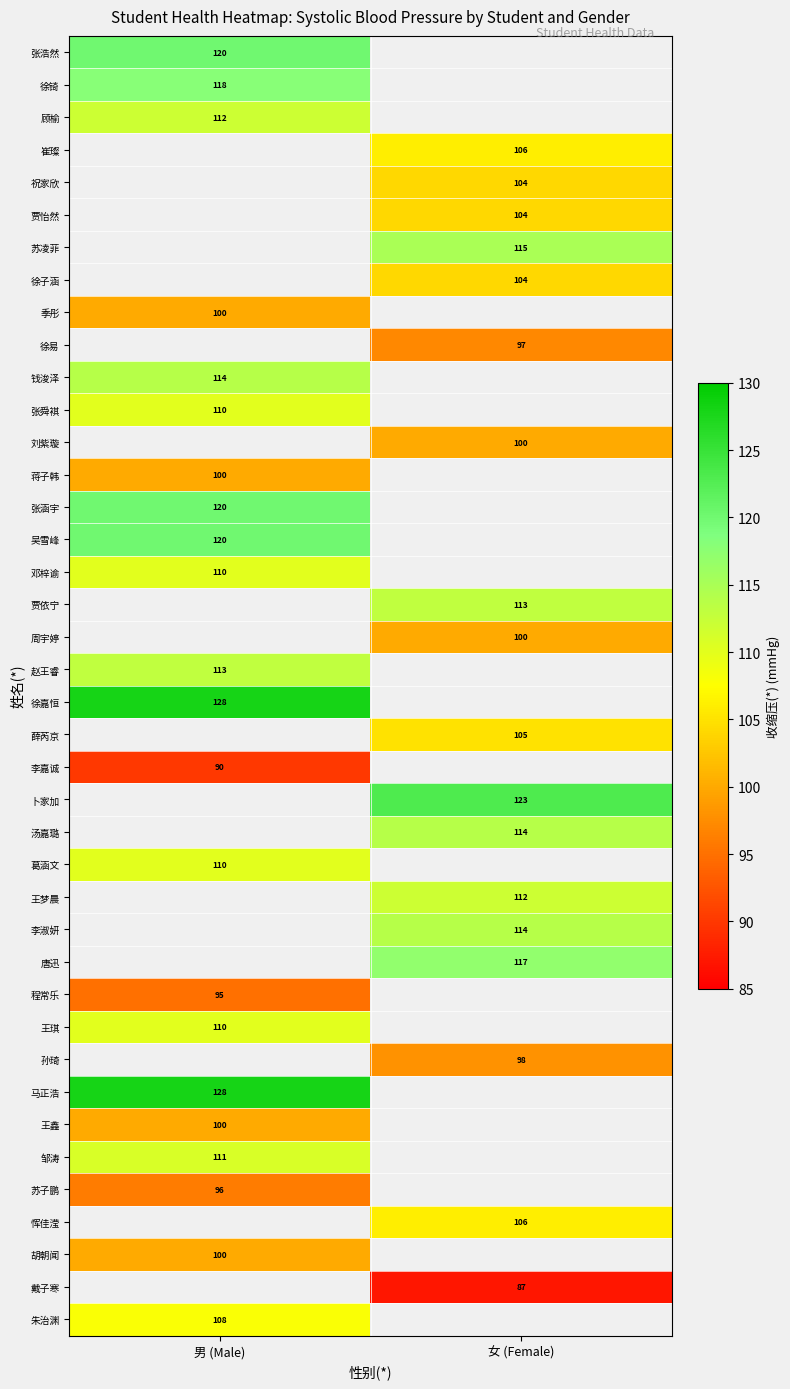

Is it true that 王鑫 equals 100 at 男 (Male)?

True